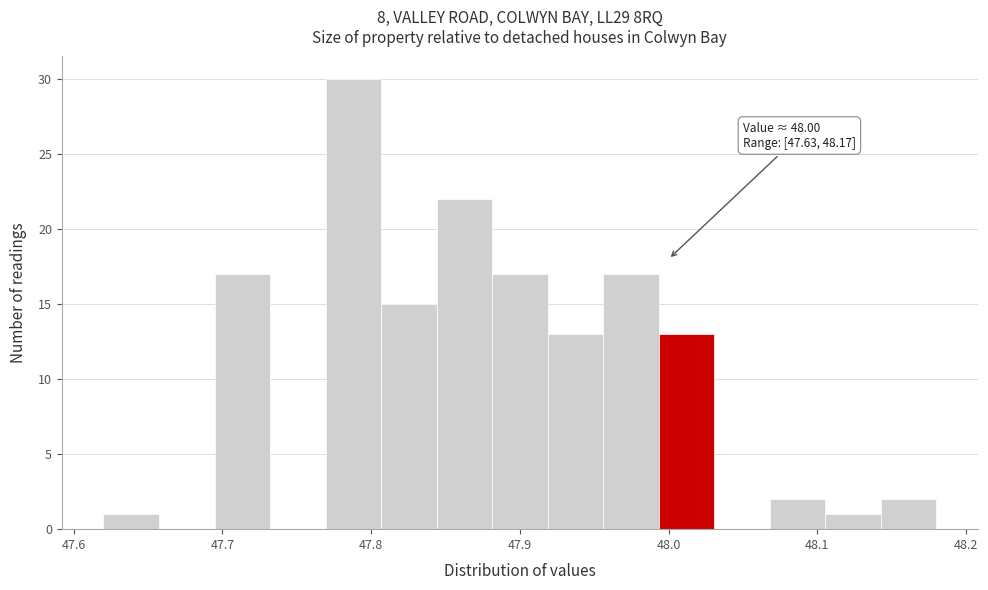

Read against the x-axis, roughly where is the centre of the tallest bar?

47.79